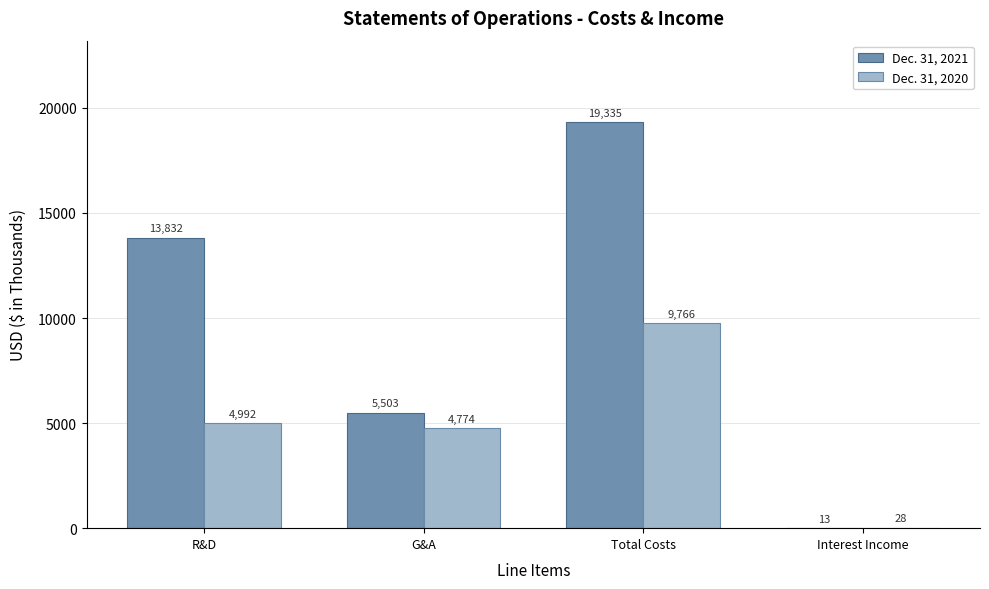

What is the average value of the Dec. 31, 2020 series?

4890